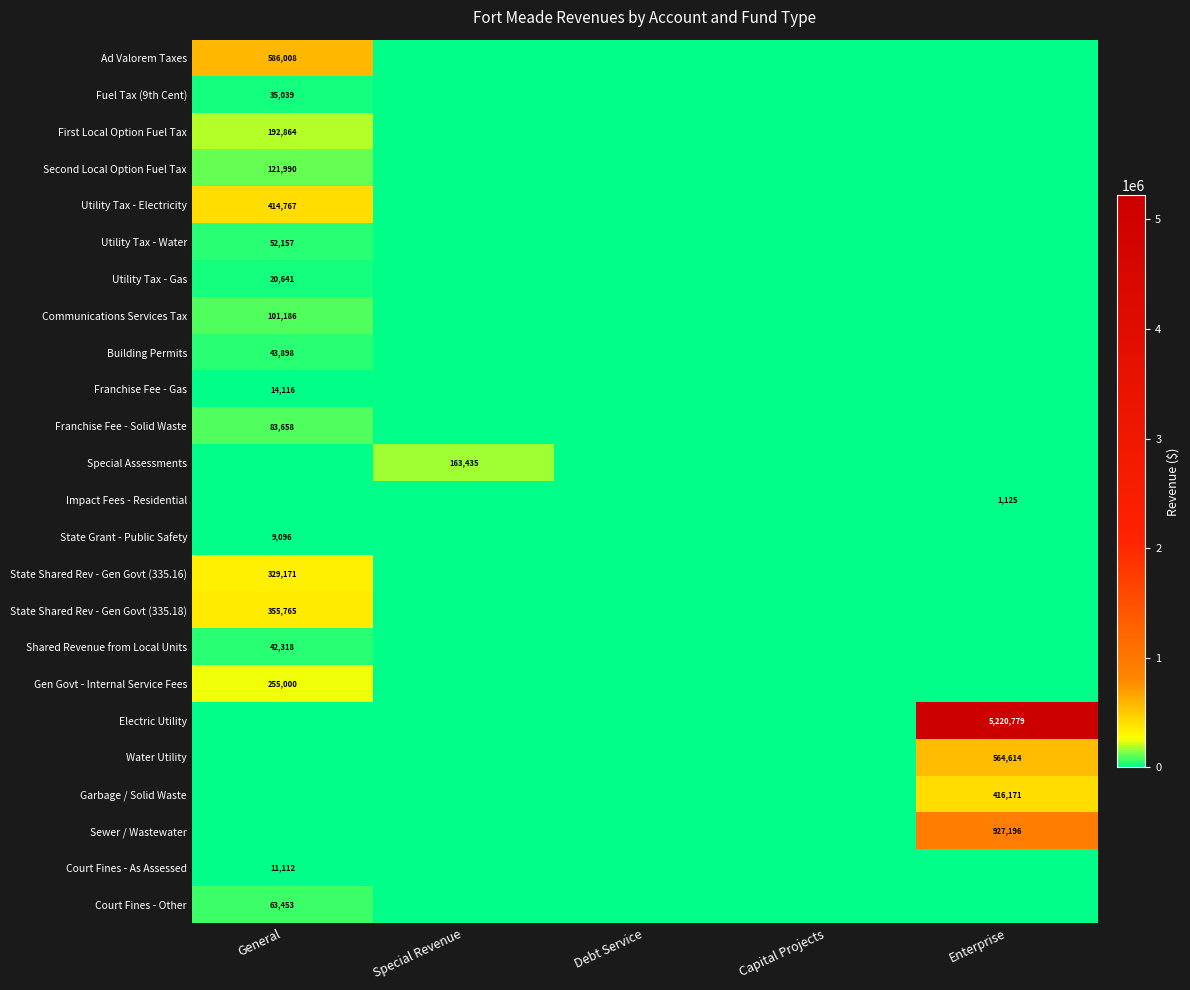

At which label is Court Fines - Other closest to 31726?

Special Revenue